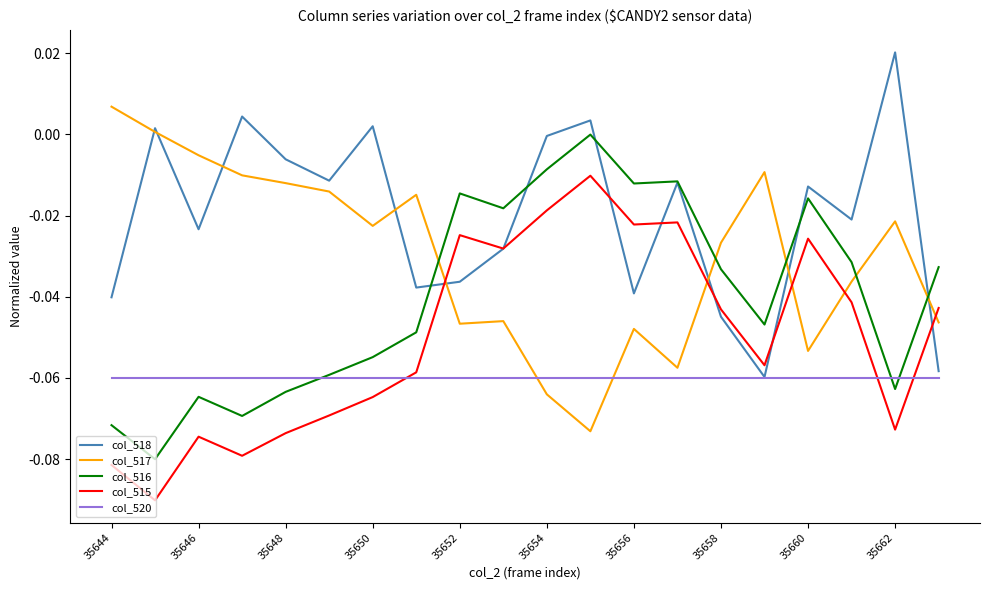

Which series has the largest total across all categories?

col_518